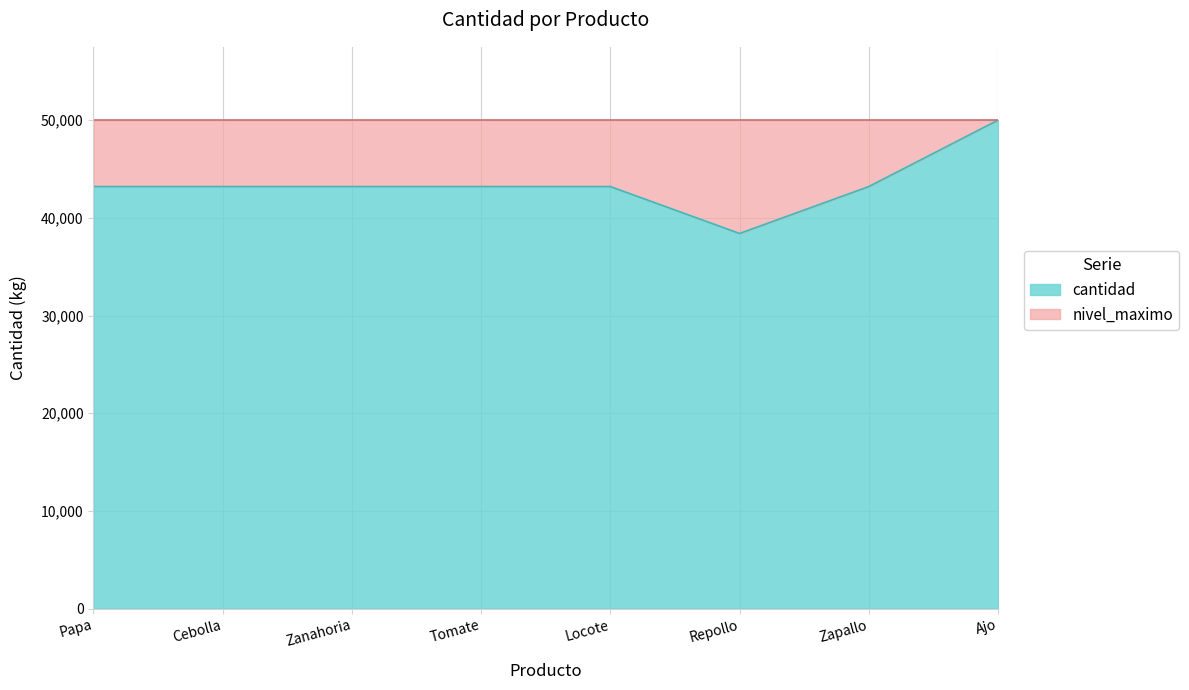

What is the label of the 7th point from the right?

Cebolla